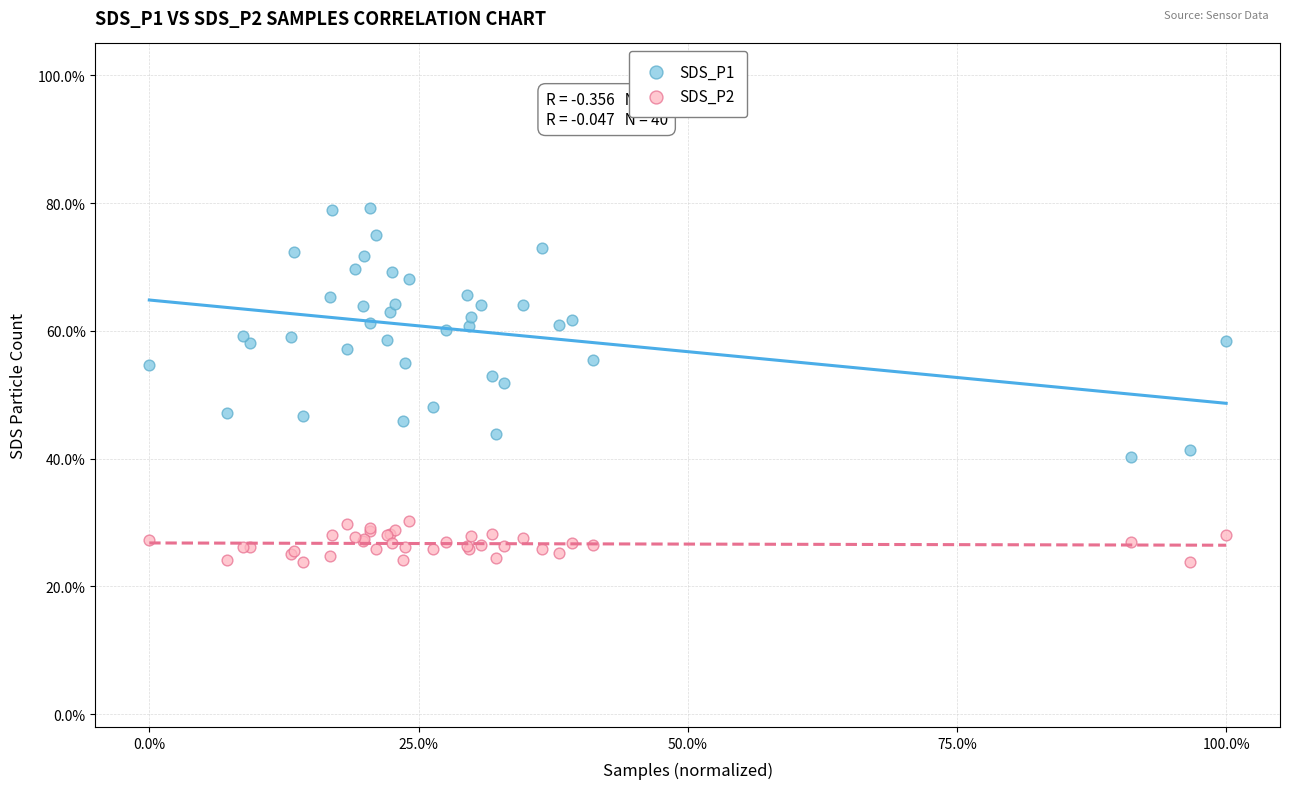

Which series contains the lowest Y value?

SDS_P2